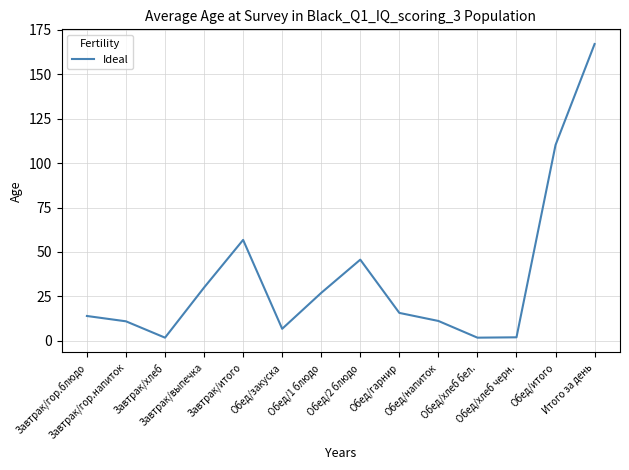

What is the greatest value displayed?

167.0